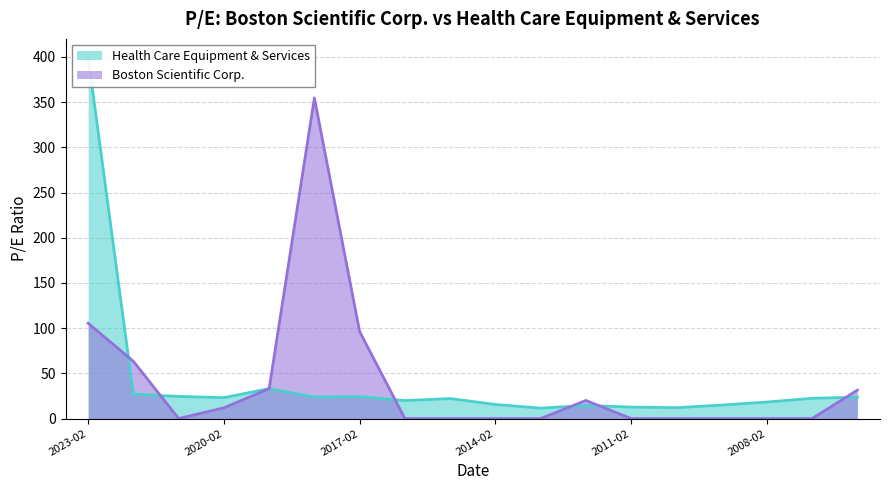

Reading left to right, what are all the values shown in this chart?

Boston Scientific Corp.: 105.4	63.3	0.0	11.9	33.1	354.7	96.2	0.0	0.0	0.0	0.0	20.0	0.0	0.0	0.0	0.0	0.0	31.4
Health Care Equipment & Services: 400.0	26.9	24.5	23.1	33.1	23.8	24.3	19.9	22.1	15.6	11.5	14.5	12.7	12.0	14.9	18.3	22.4	23.7